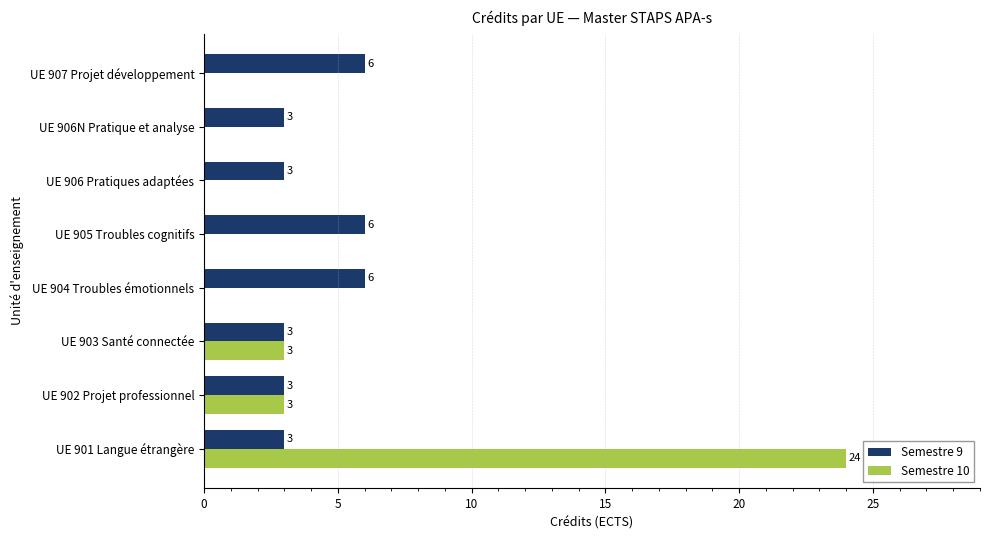

True or false: Semestre 10 has a value of 0 at UE 906N Pratique et analyse.

True